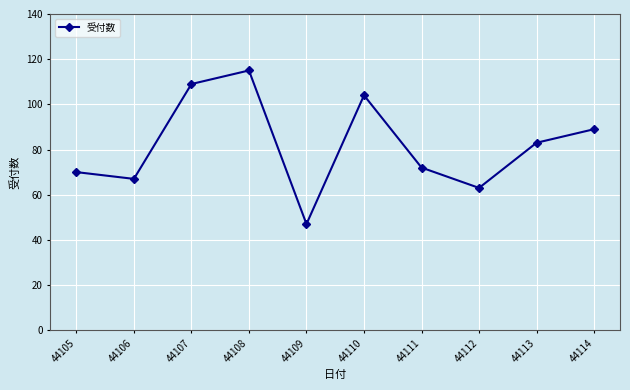

The chart shows a value of 72 at 44111. True or false?

True